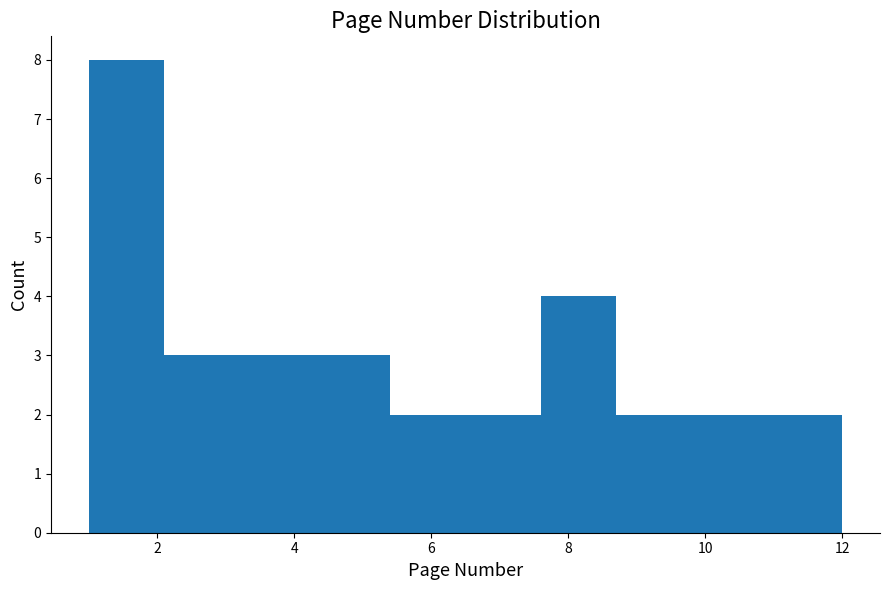

Reading left to right, list every bar in this chart as the range it spans on the x-axis followed by its height. Neither the bar edges nor the heights are printed on the chart, so give them approximately, as read against the axes.

1.0 to 2.1: 8
2.1 to 3.2: 3
3.2 to 4.3: 3
4.3 to 5.4: 3
5.4 to 6.5: 2
6.5 to 7.6: 2
7.6 to 8.7: 4
8.7 to 9.8: 2
9.8 to 10.9: 2
10.9 to 12.0: 2